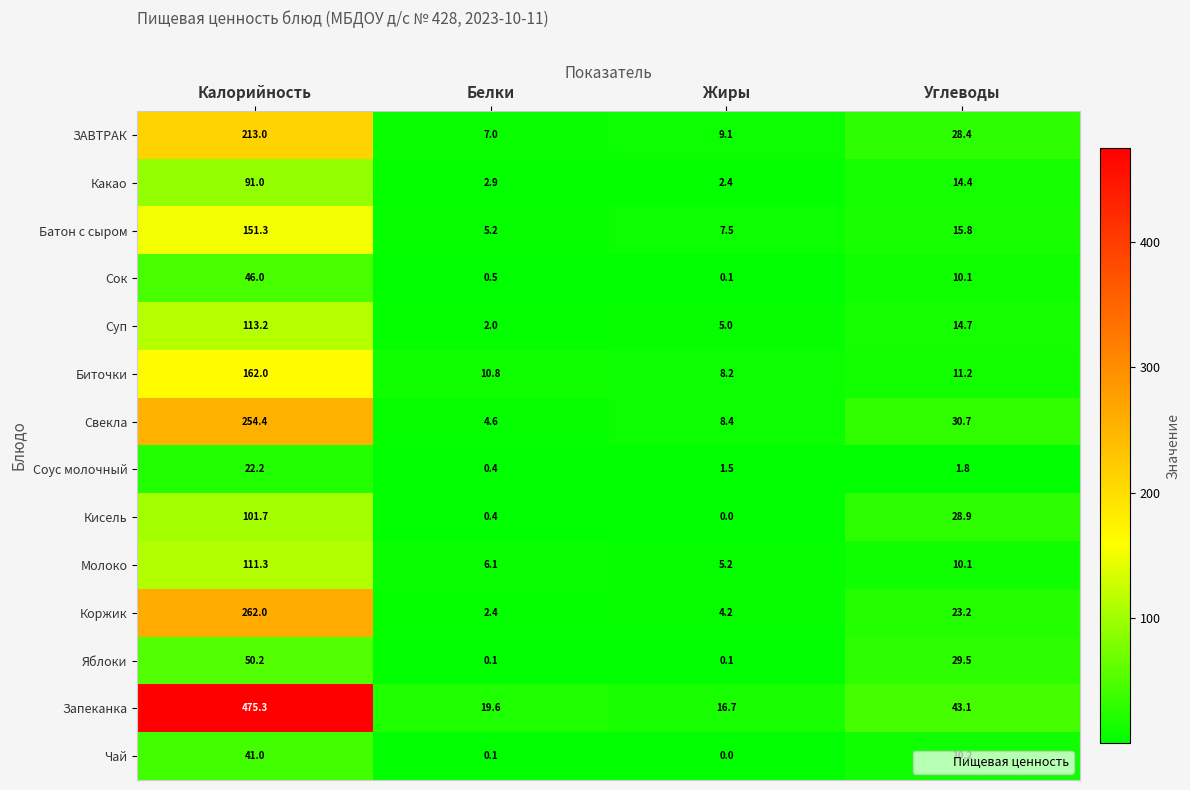

Is it true that ЗАВТРАК equals 298.5 at Калорийность?

False